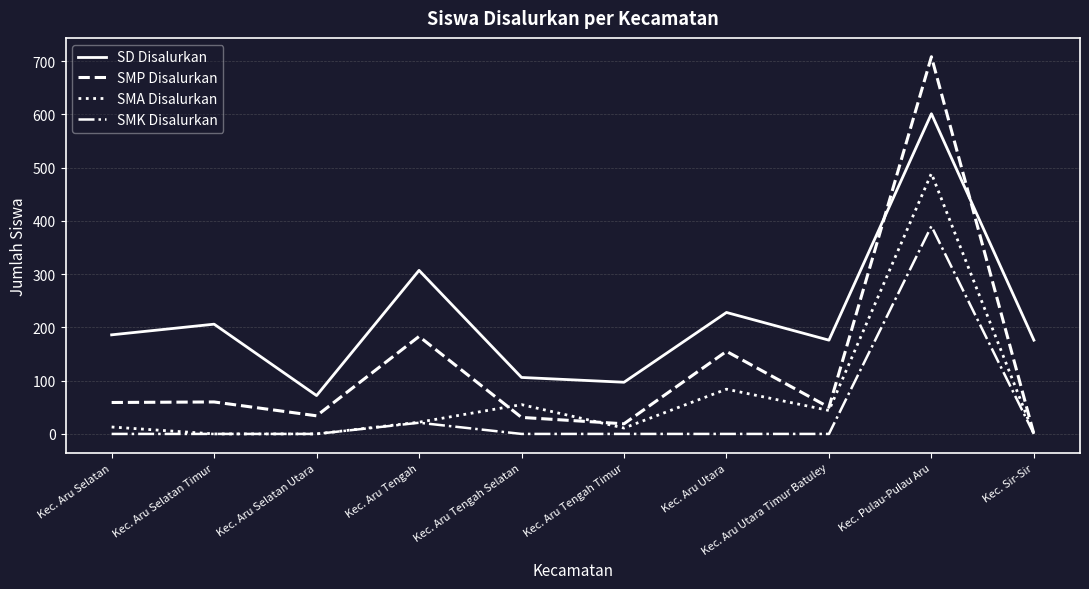

Is this an area chart (filled region under the line)?

No